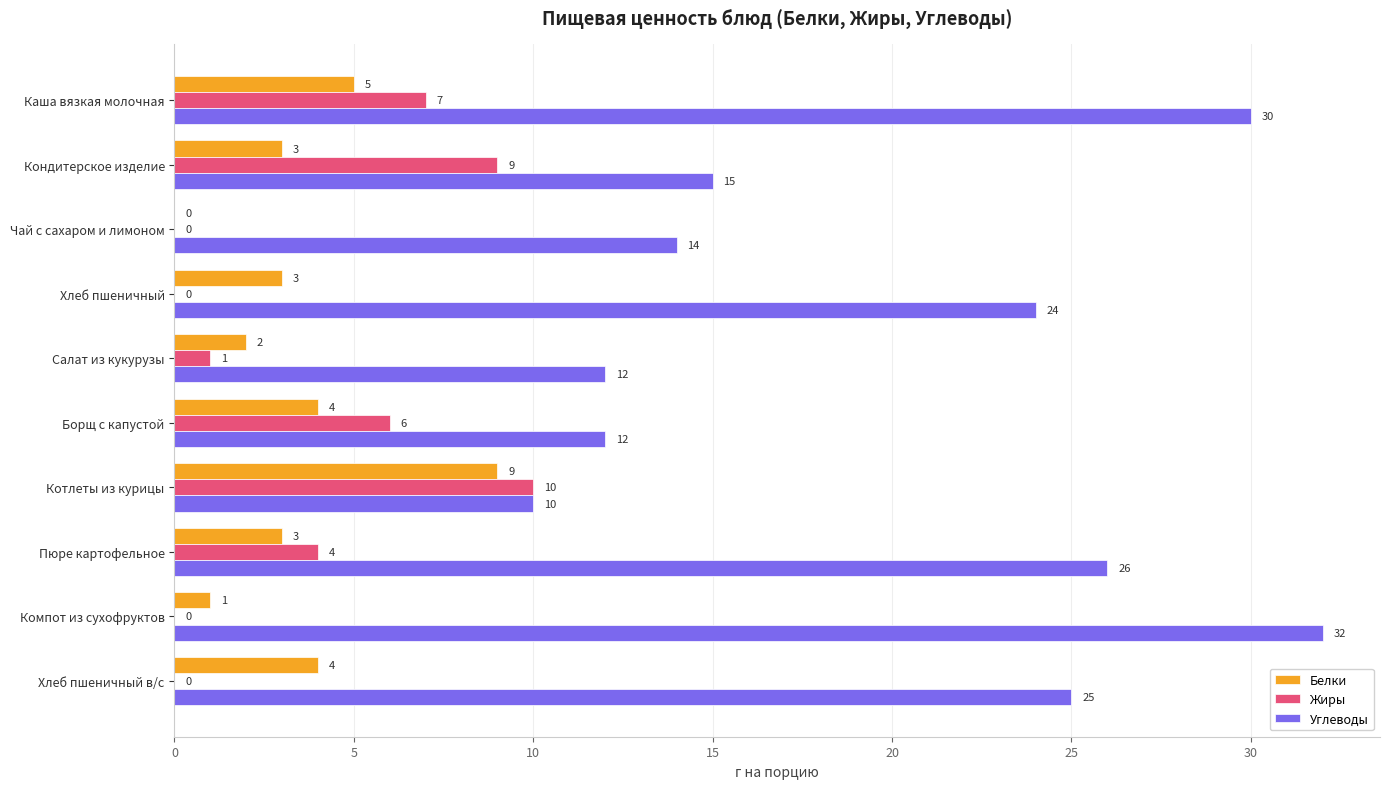

Which category has the highest value across all series?

Компот из сухофруктов